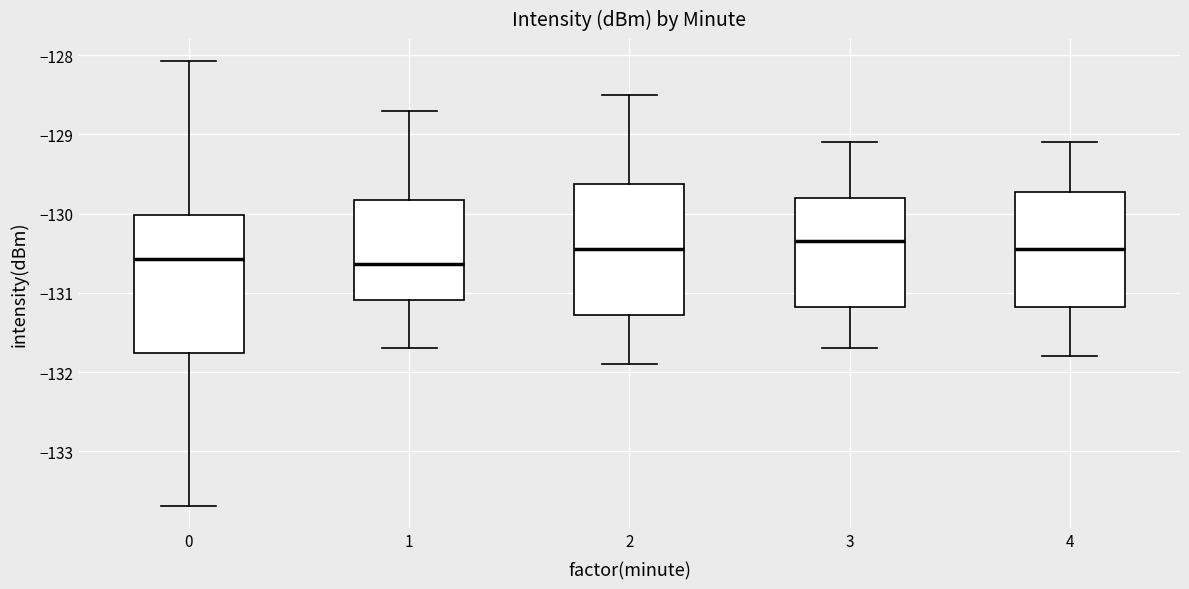

Reading left to right, transcribe this box plot: for each box, give where its median line is, the range the box spans, and where its two whiskers end, as read against the y-axis. The values are not printed on the chart, so give them approximately, as read against the axis.

0: median -130.6, box -131.8 to -130.0, whiskers -133.7 to -128.1
1: median -130.6, box -131.1 to -129.8, whiskers -131.7 to -128.7
2: median -130.4, box -131.3 to -129.6, whiskers -131.9 to -128.5
3: median -130.3, box -131.2 to -129.8, whiskers -131.7 to -129.1
4: median -130.4, box -131.2 to -129.7, whiskers -131.8 to -129.1